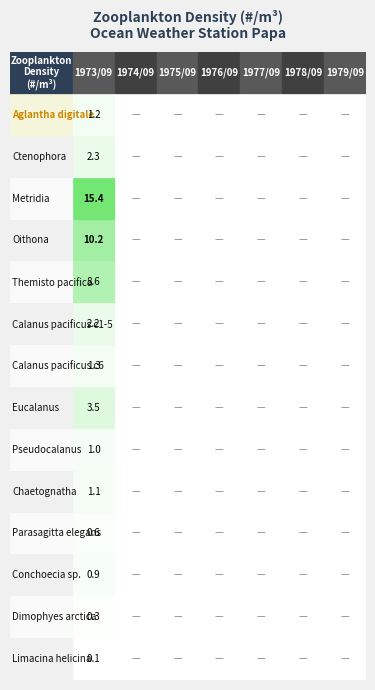

Which series has the largest total across all categories?

Metridia